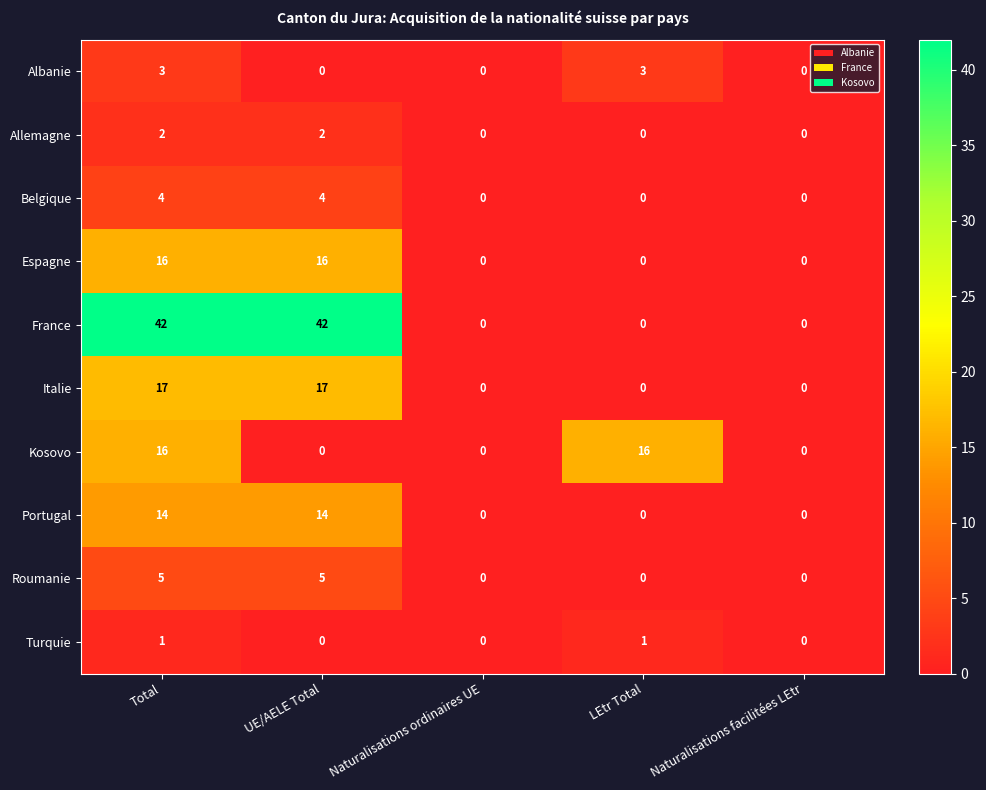

The Kosovo series shows 8 at Naturalisations ordinaires UE. True or false?

False